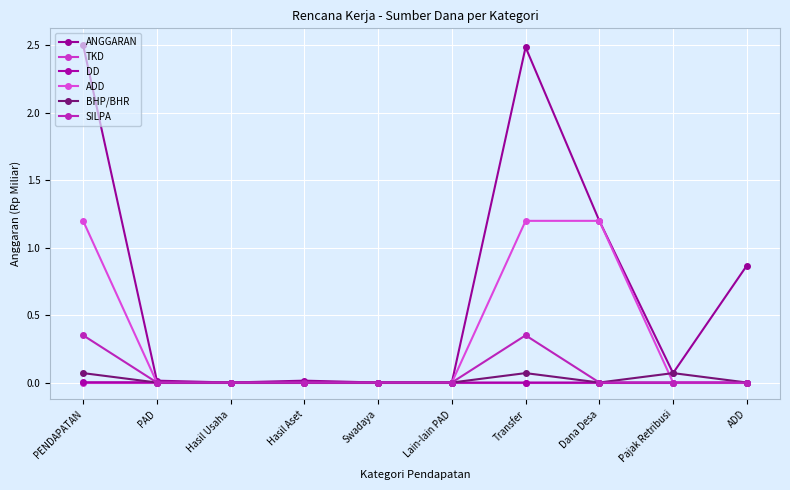

At which category is the sum across all series the highest?

PENDAPATAN